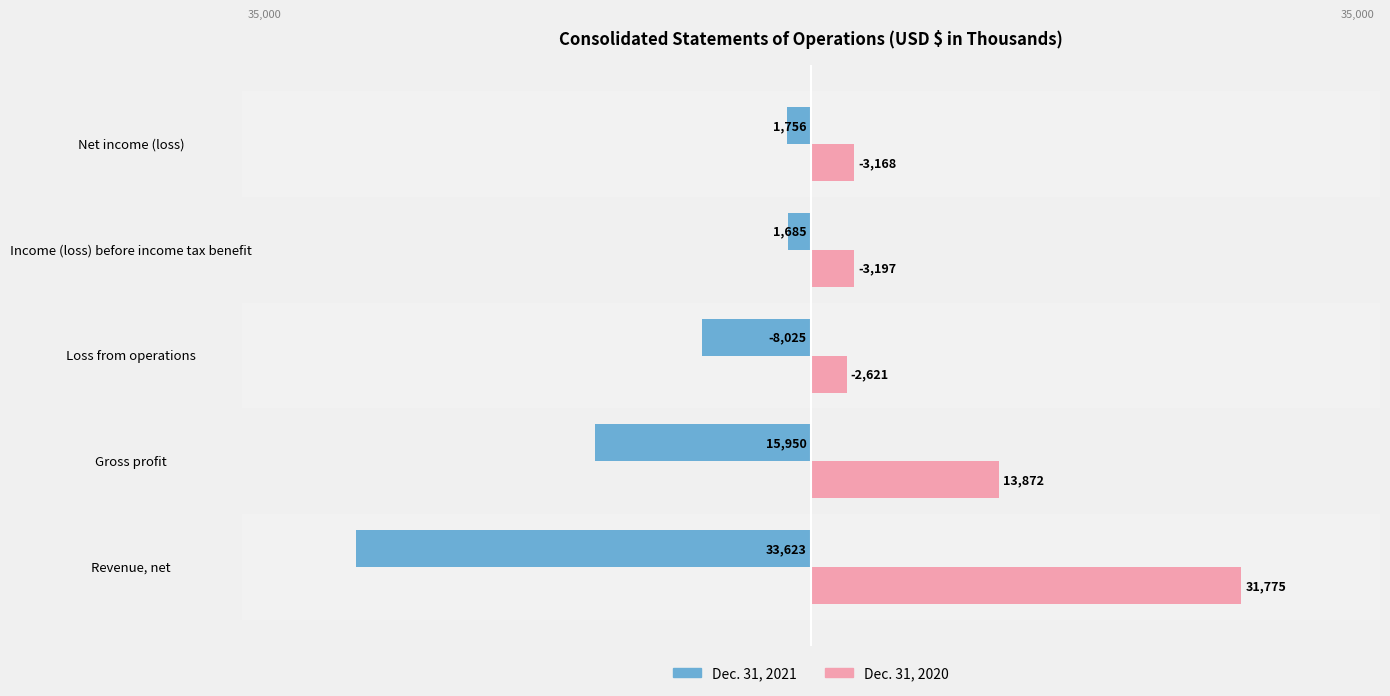

What are all the series names shown in the legend?

Dec. 31, 2021, Dec. 31, 2020